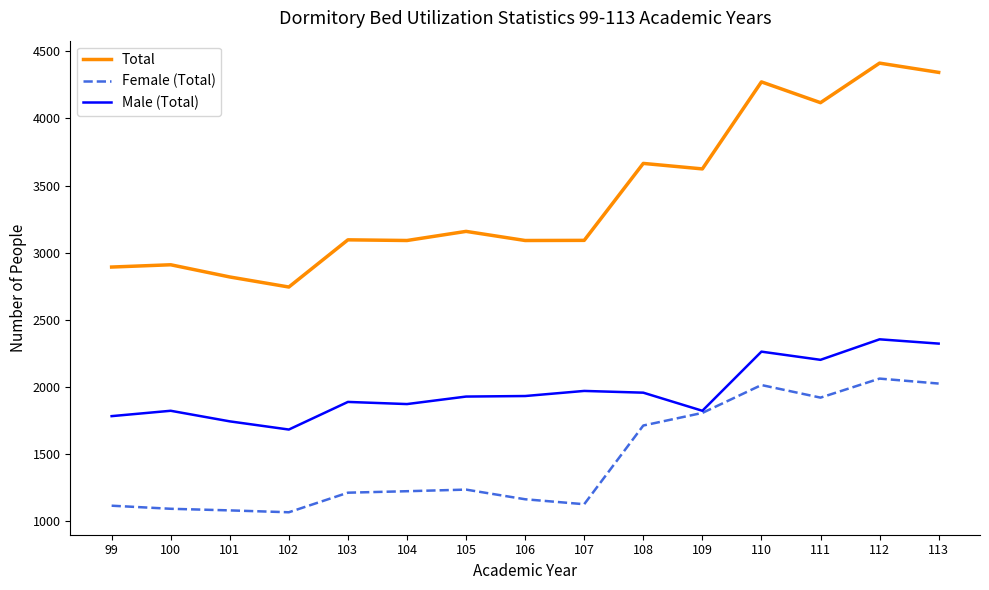

What is the difference between the second highest and minimum values in the Total series?

1601